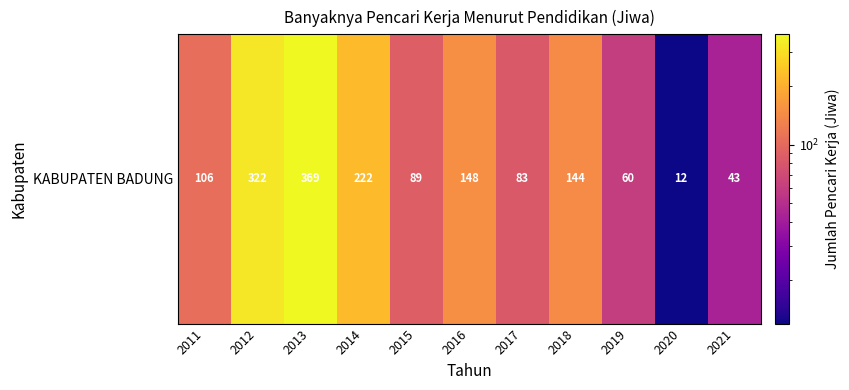

At which label does the data first exceed 106?

2012